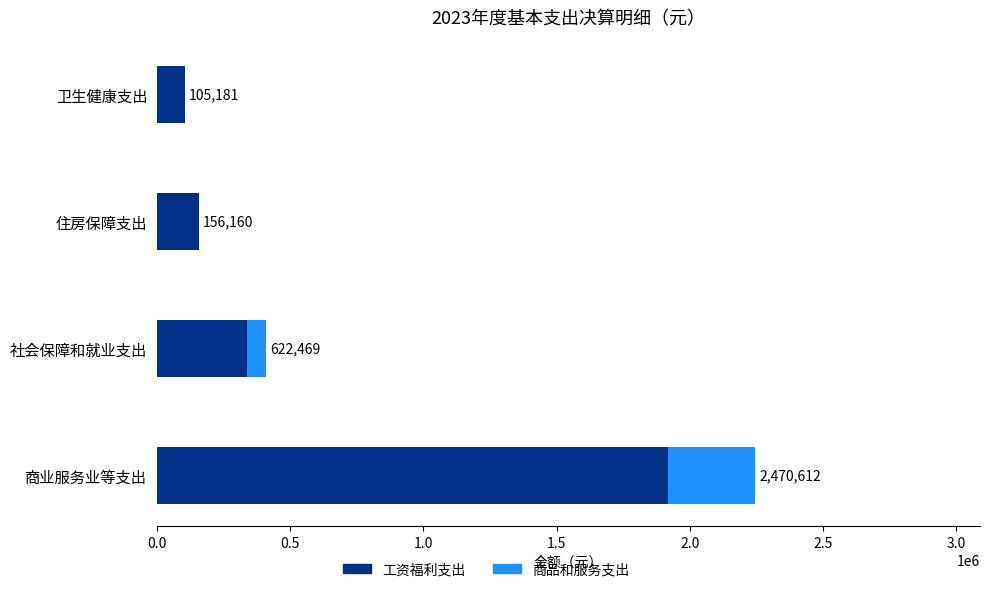

What value does the 工资福利支出 series have at 商业服务业等支出?

1917199.0